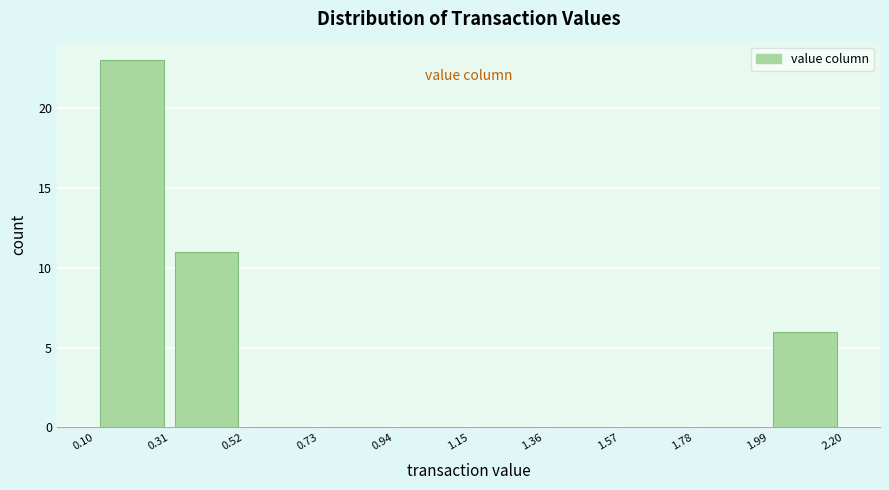

Which range on the x-axis has the tallest bar?

0.10 to 0.30